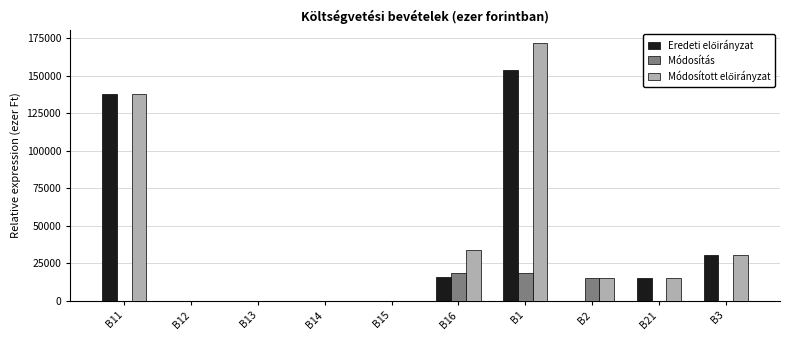

At which category is the sum across all series the highest?

B1